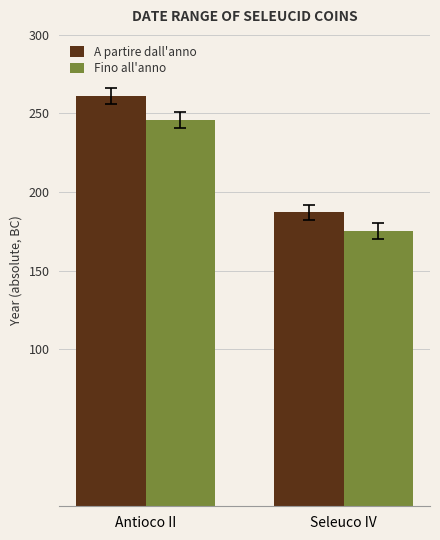

What is the maximum value shown in the chart?

261